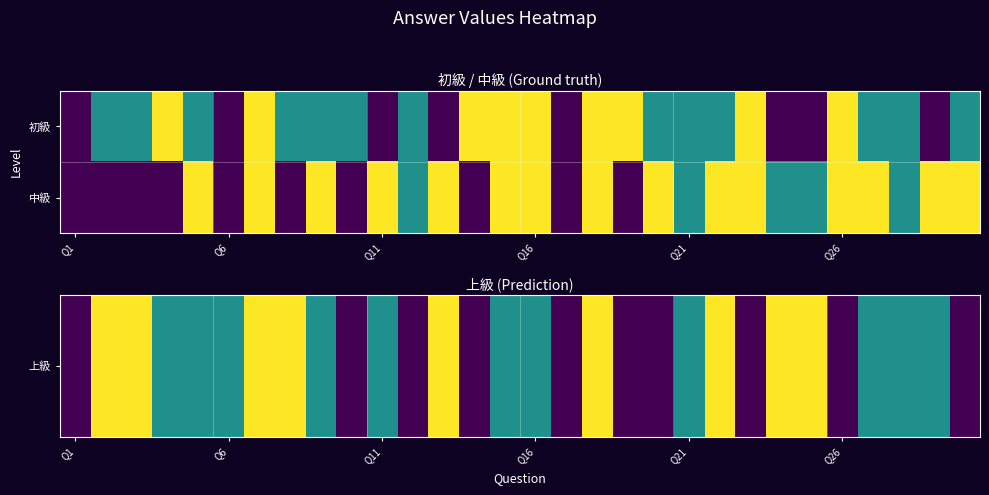

Which label corresponds to the smallest value in the chart?

Q1